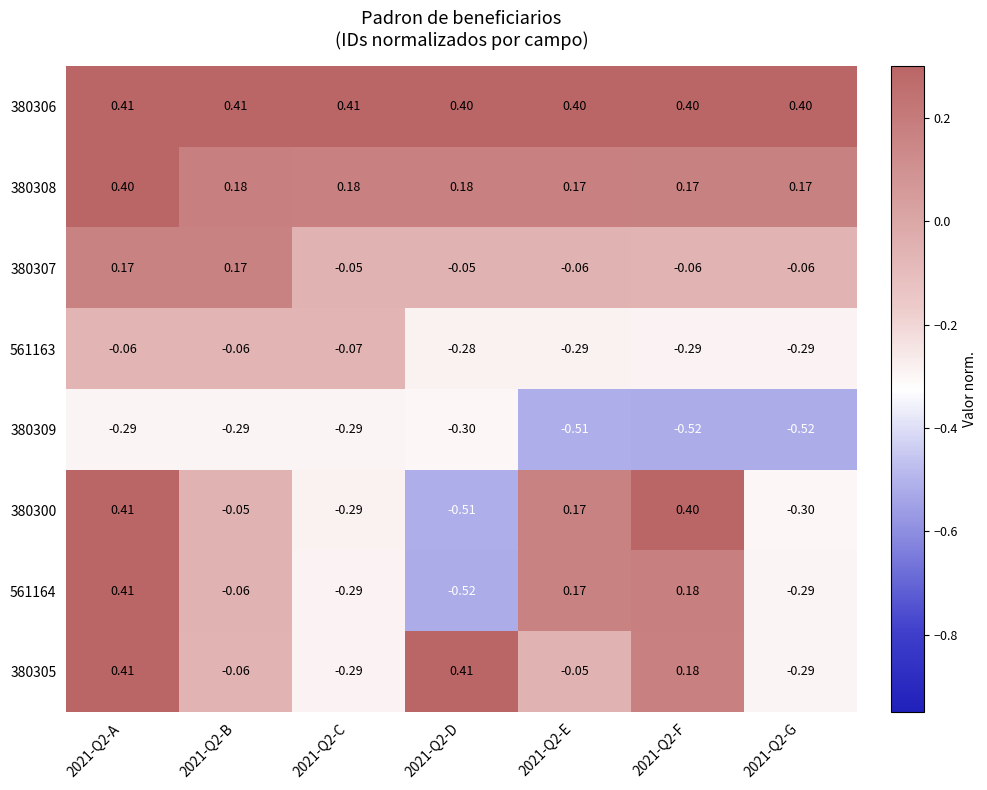

Is the value of 561163 at 2021-Q2-D greater than the value of 380309 at 2021-Q2-B?

Yes